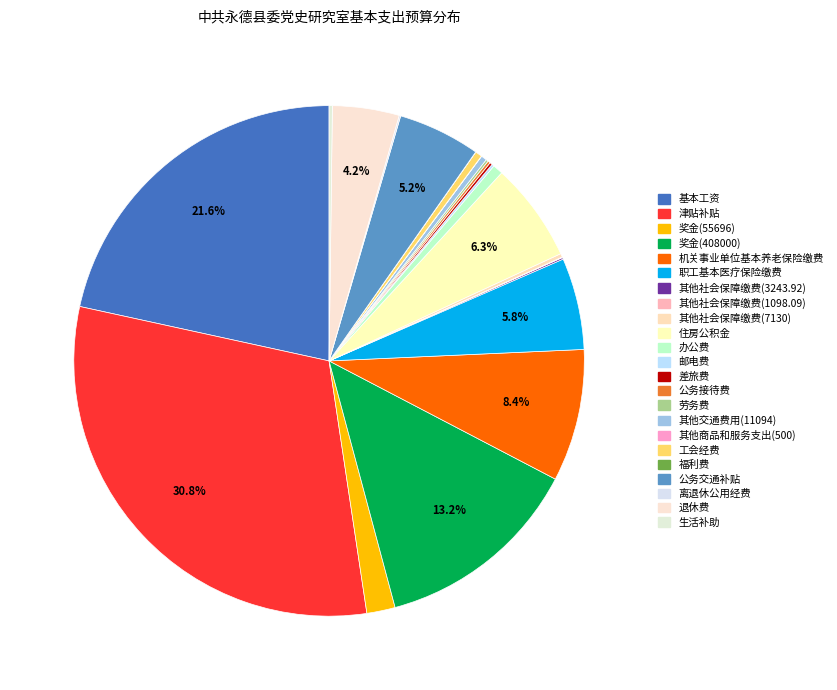

Does 住房公积金 represent more than half of the total?

No